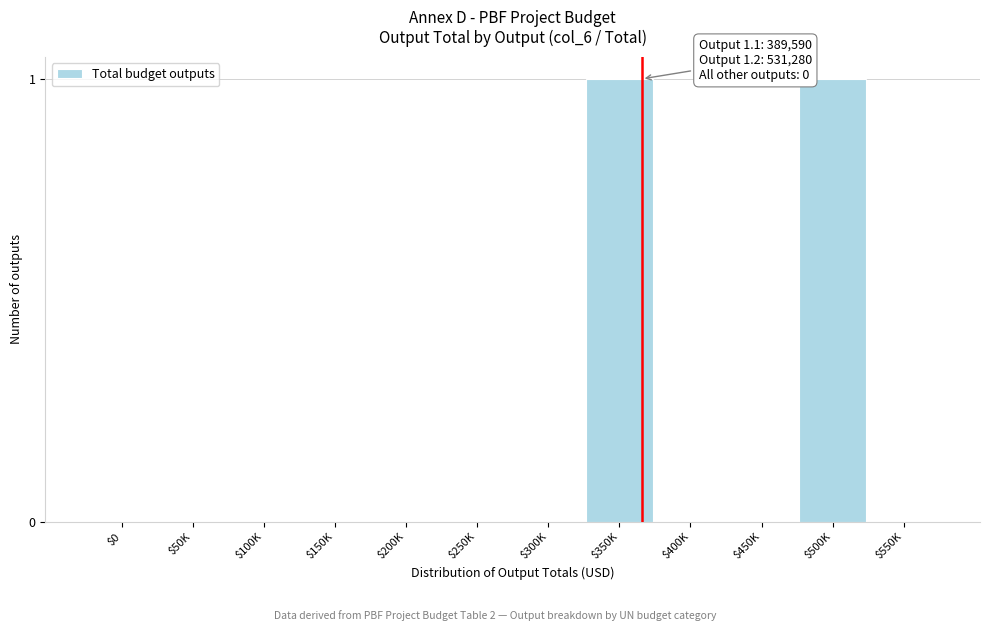

True or false: the data shows 0 at $50K.

True